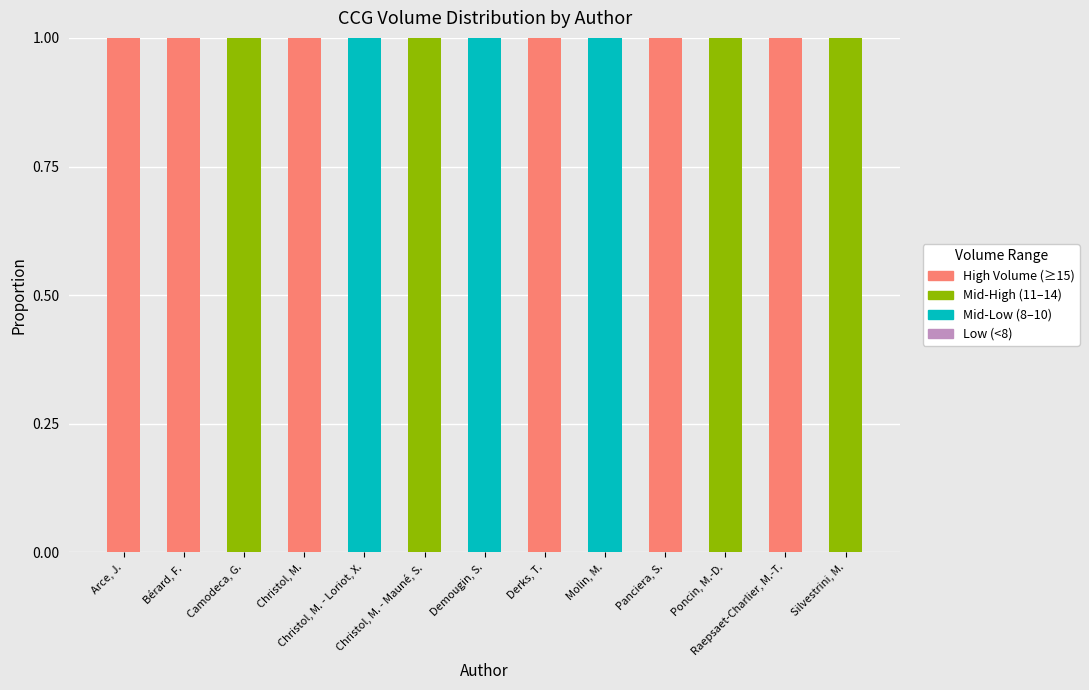

Count the number of data series in this chart.

3